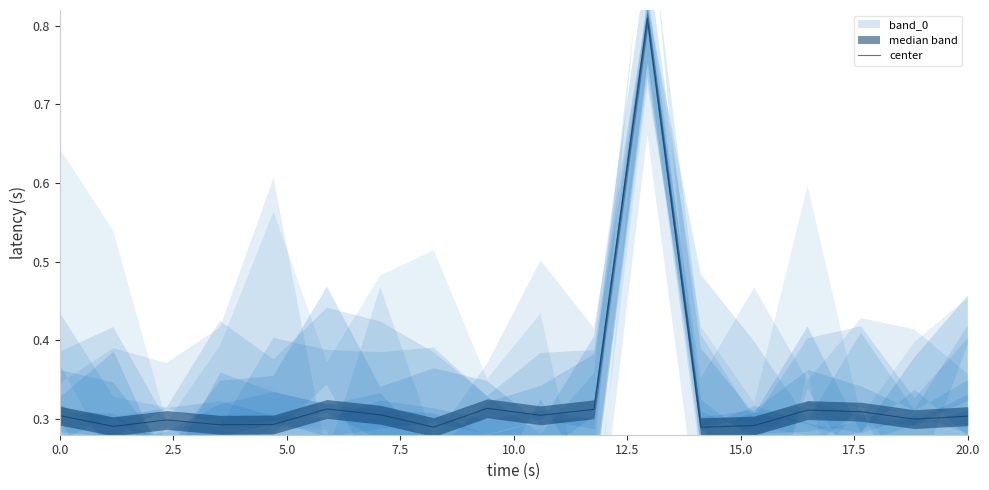

What is the greatest value displayed?

0.8